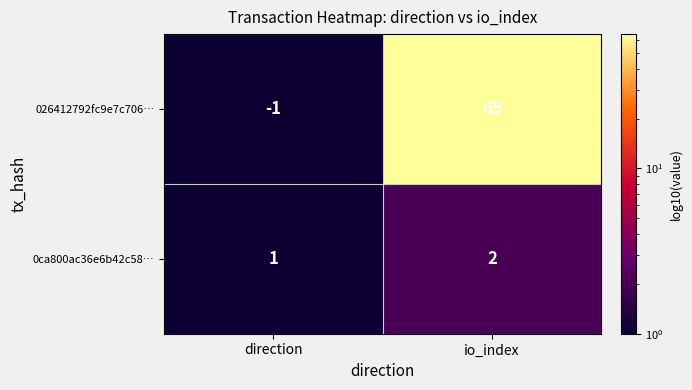

Reading left to right, extract all data points from this chart.

026412792fc9e7c706…: -1	65
0ca800ac36e6b42c58…: 1	2